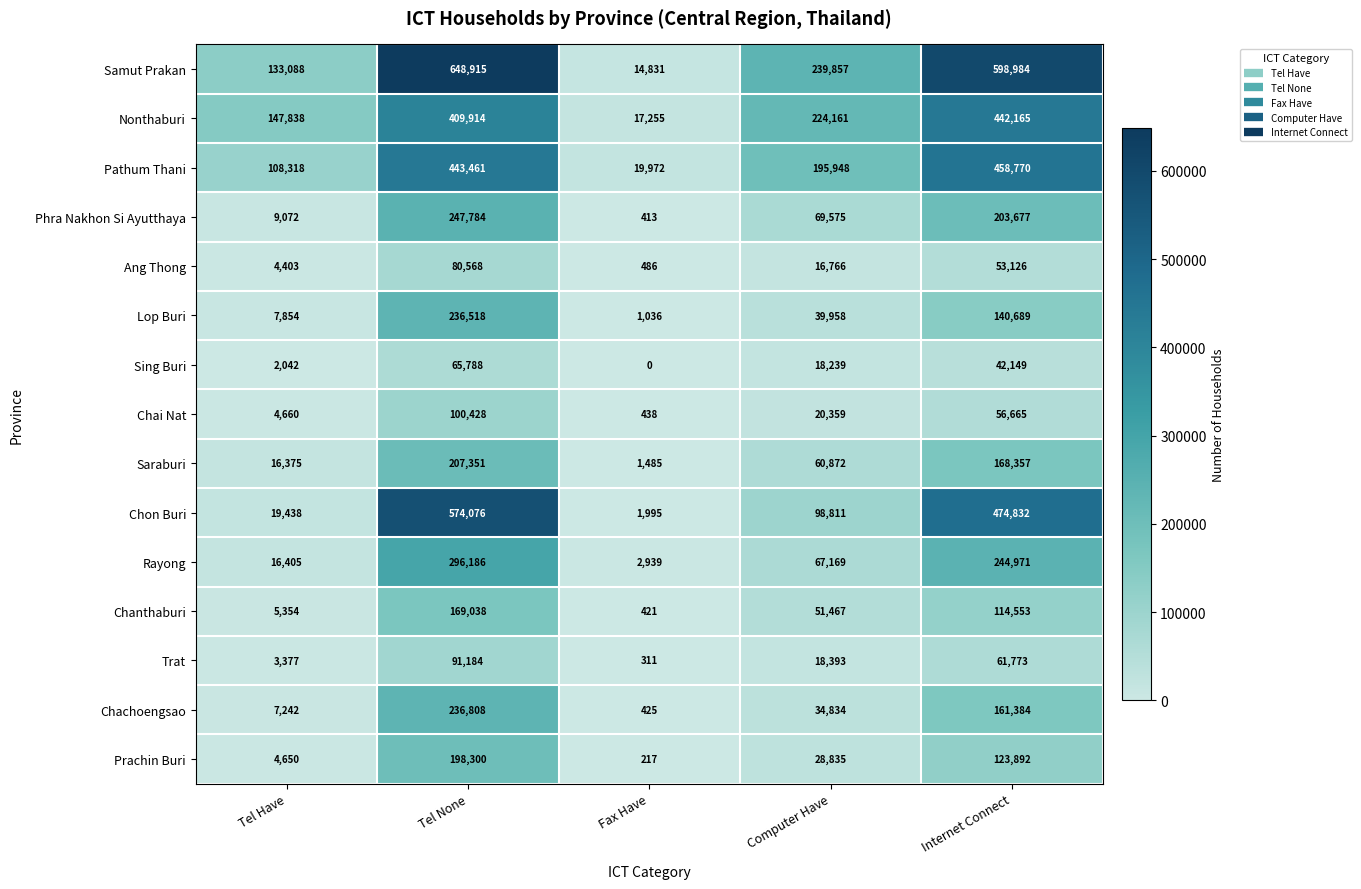

Which category has the highest value across all series?

Tel None